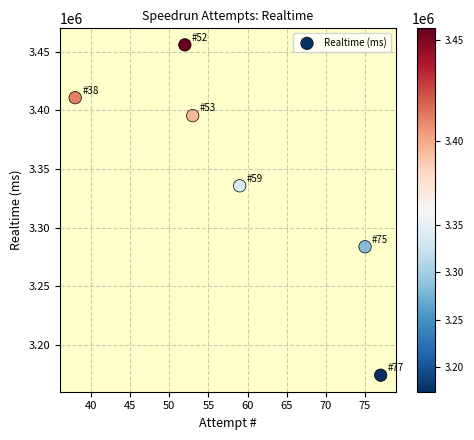

What Y value in the scatter plot is closest to 3314980?

3335638